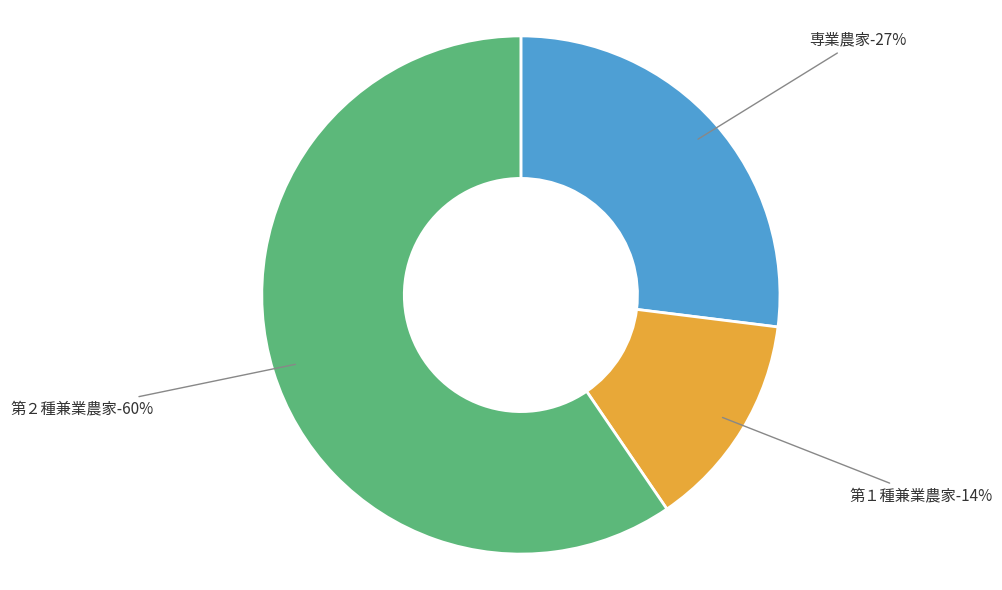

Rank the categories by value from highest to lowest.

第２種兼業農家, 専業農家, 第１種兼業農家